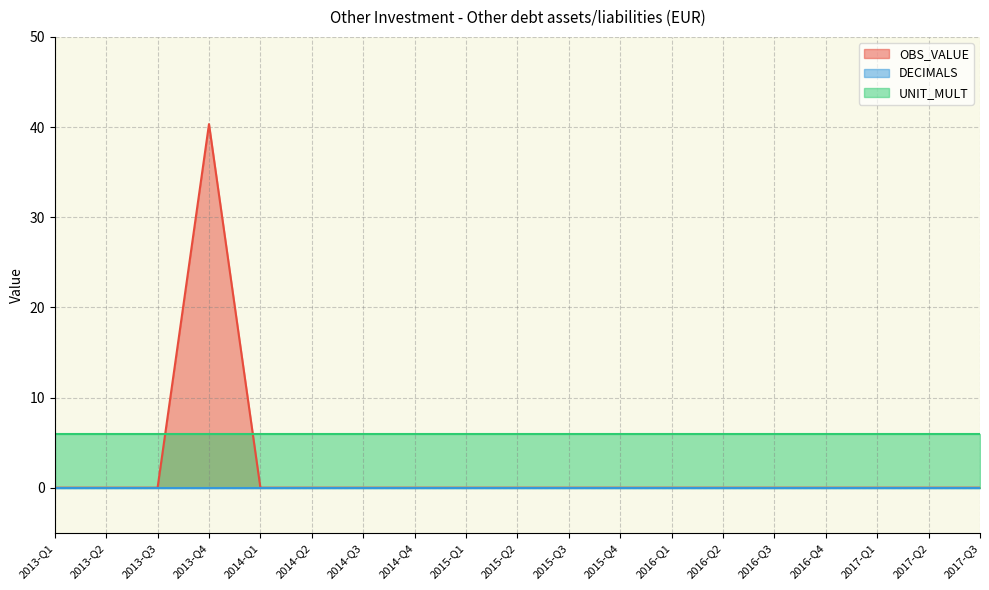

Which series changed the most between 2013-Q4 and 2014-Q3?

OBS_VALUE